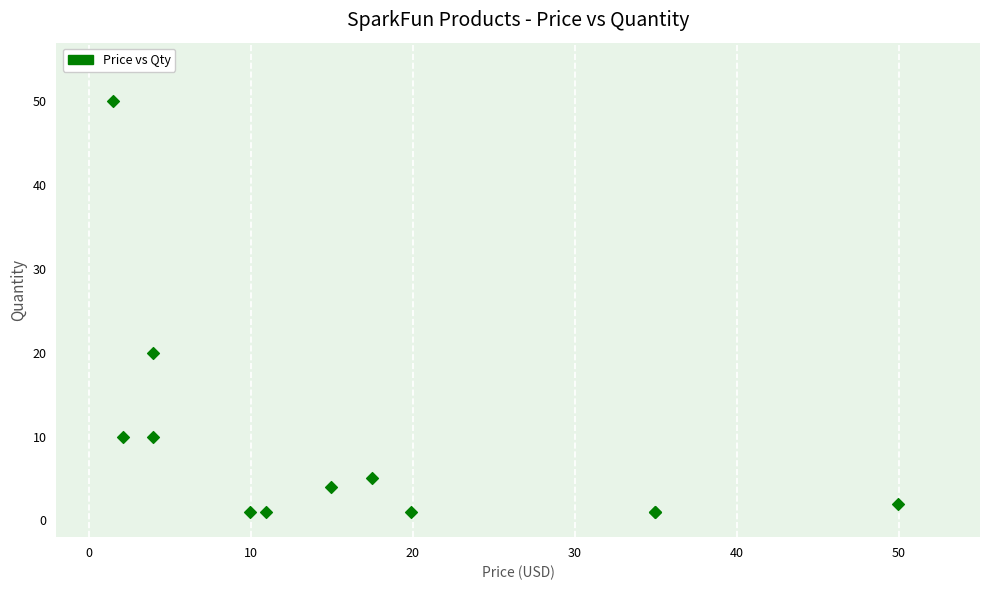

What Y value in the scatter plot is closest to 25?

20